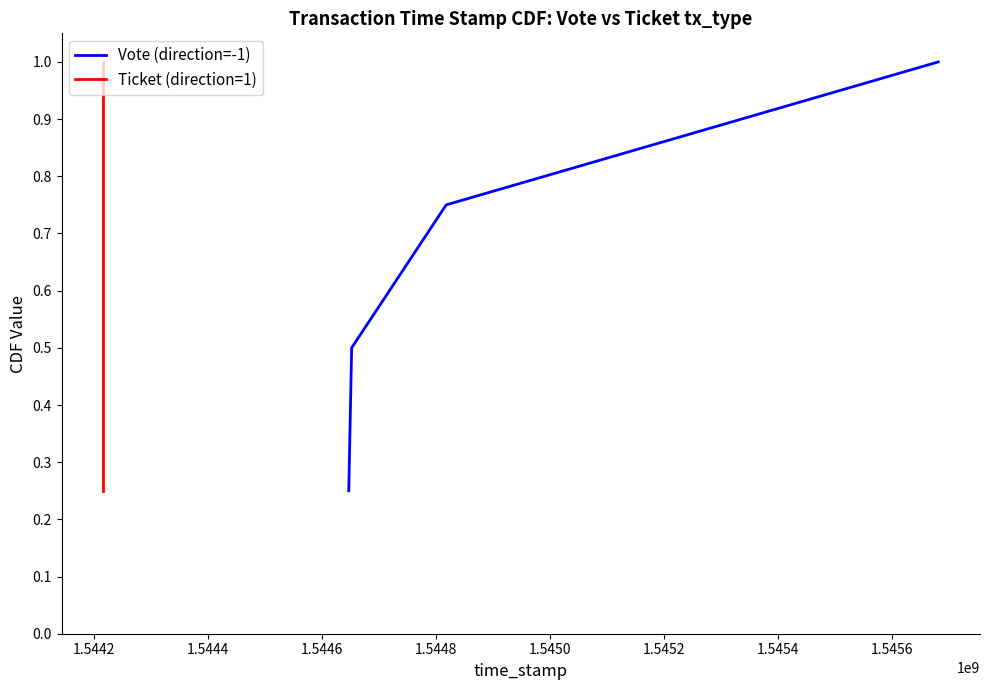

True or false: Vote (direction=-1) has more than 0 points higher than both neighbors.

False